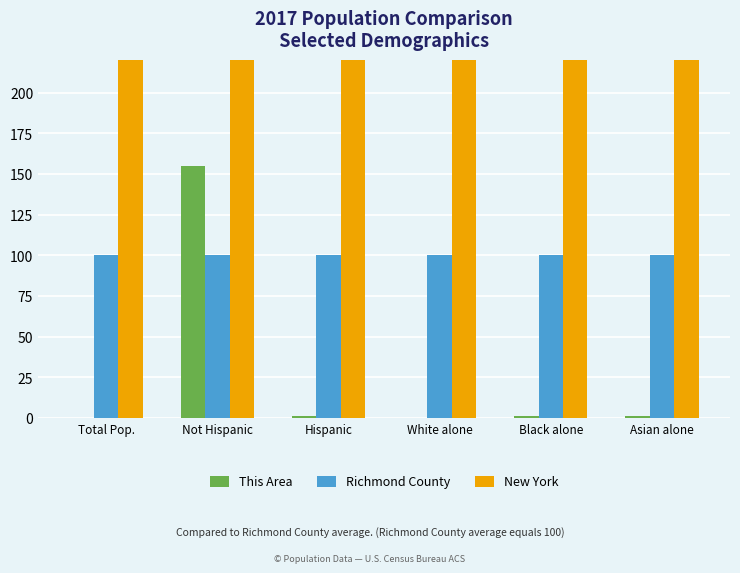

What position from the left is Asian alone?

6